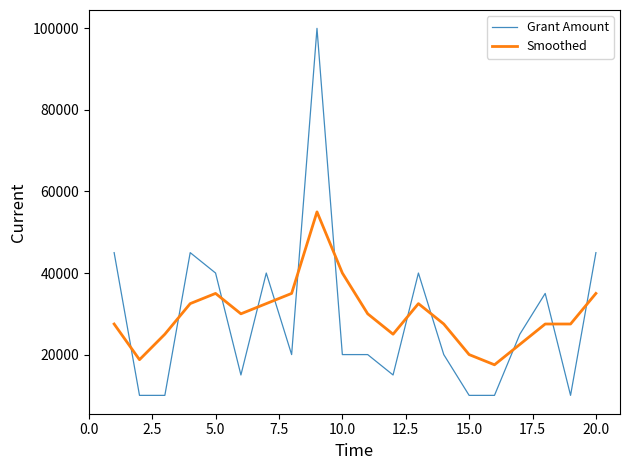

Reading left to right, transcribe all the data shown in this chart.

Grant Amount: 45000	10000	10000	45000	40000	15000	40000	20000	100000	20000	20000	15000	40000	20000	10000	10000	25000	35000	10000	45000
Smoothed: 27500	18750	25000	32500	35000	30000	32500	35000	55000	40000	30000	25000	32500	27500	20000	17500	22500	27500	27500	35000